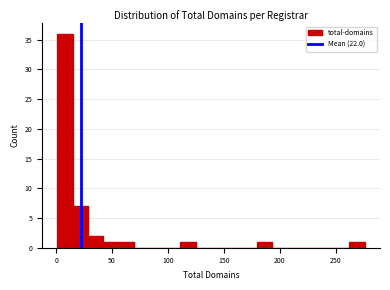

Read against the x-axis, roughly where is the centre of the tallest bar?

10